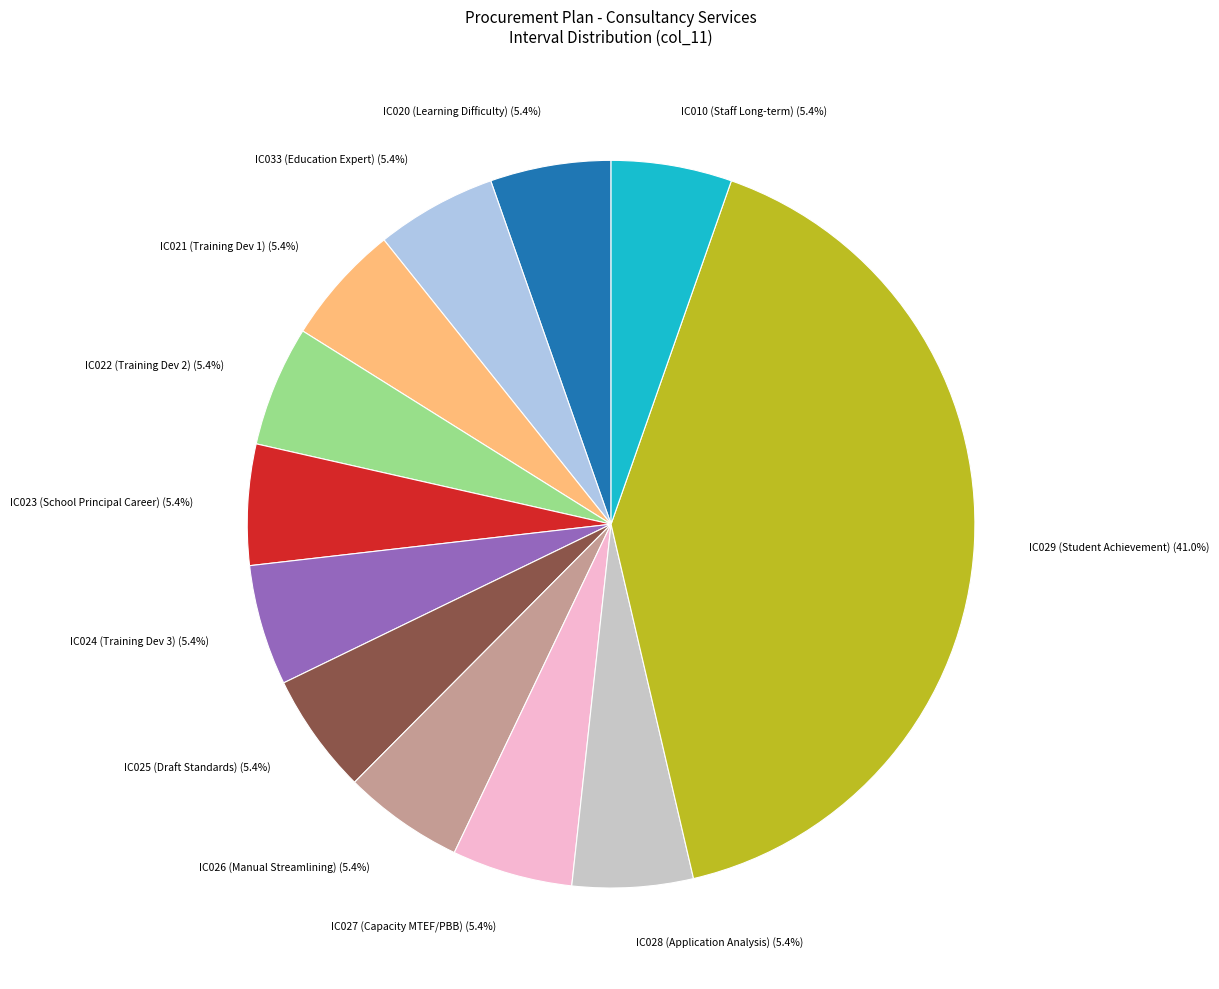

Is there a majority slice in this chart?

No